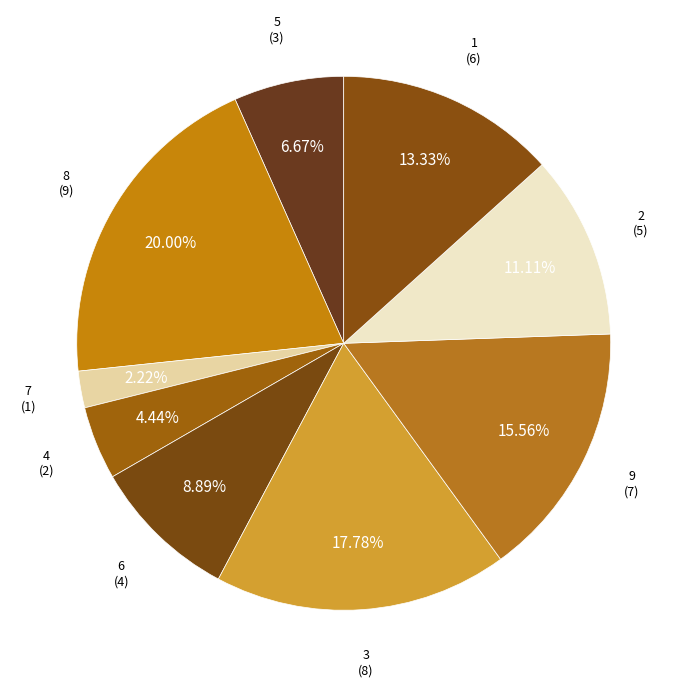

Which category has the smallest portion of the pie?

7